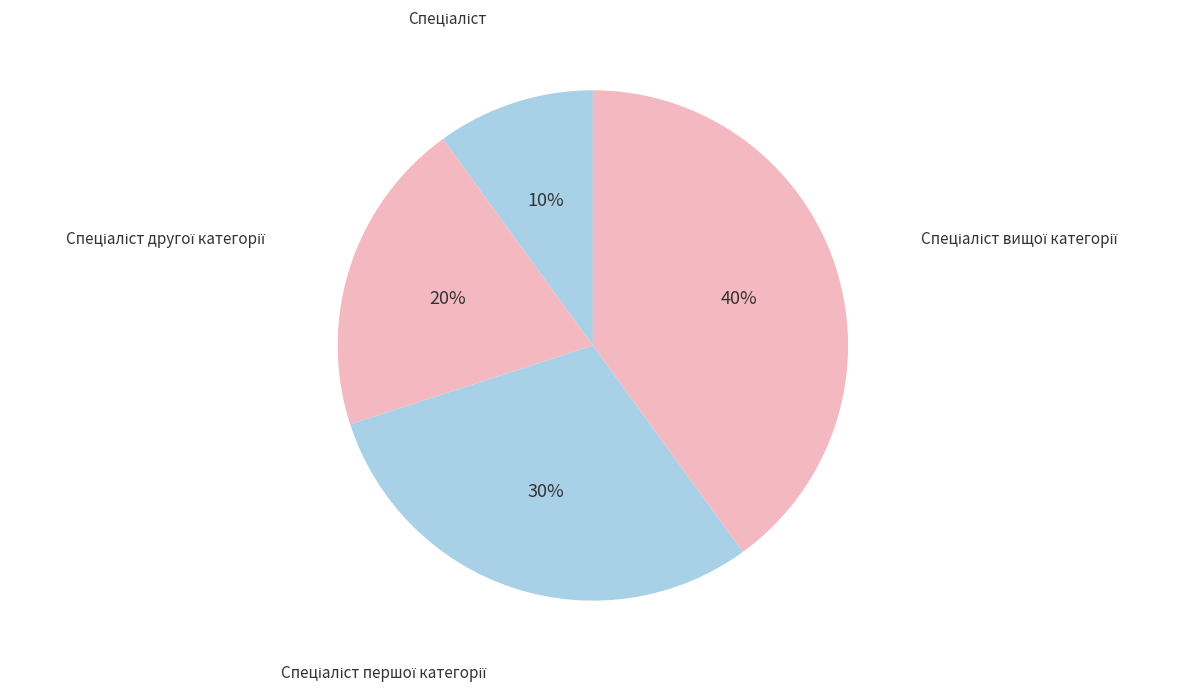

How many slices are in this pie chart?

4